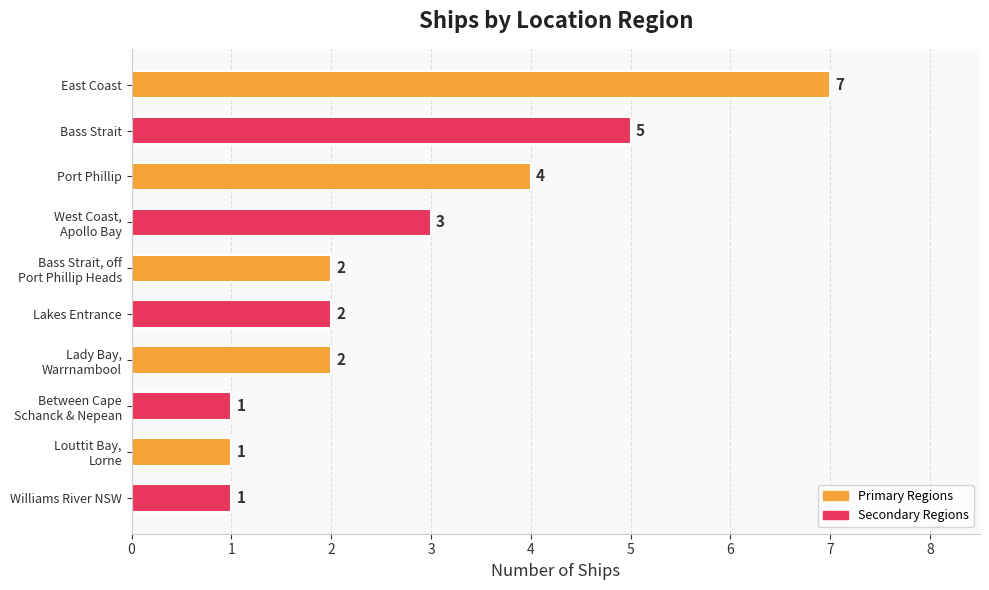

What is the sum of all values?

28